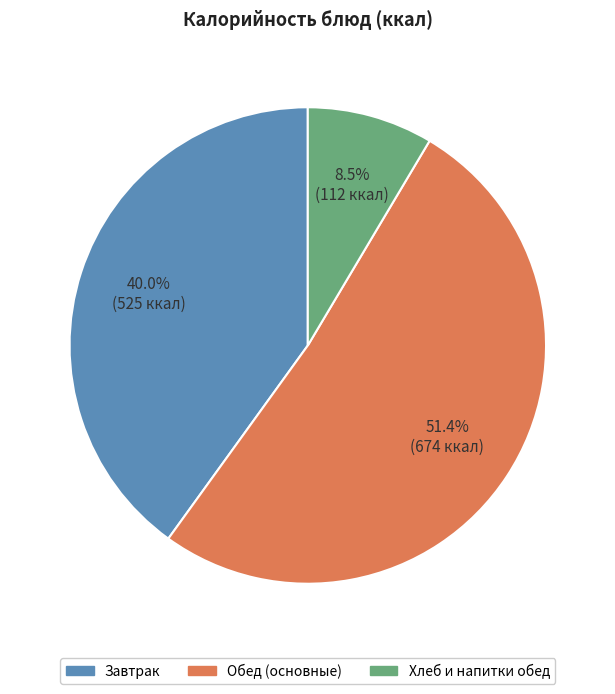

Is there a majority slice in this chart?

Yes